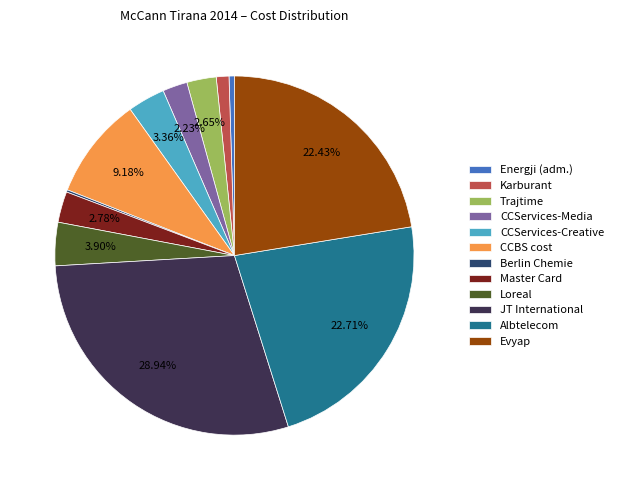

Is there any slice that represents more than half of the pie?

No